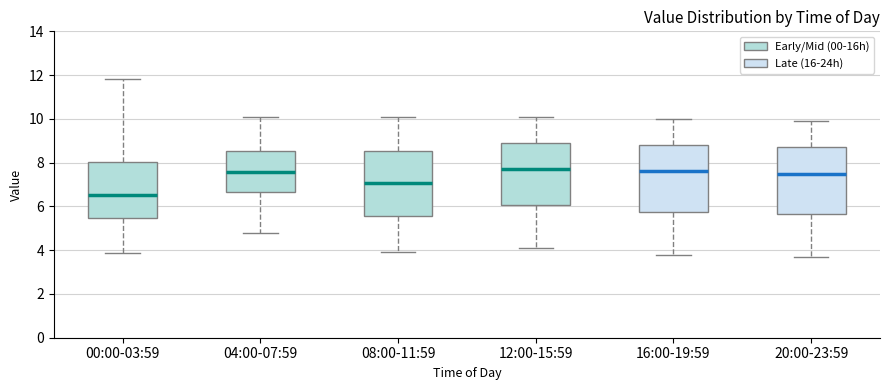

Reading left to right, read every box against the y-axis: the position of its median line, the range the box covers, and the ends of its whiskers. The values are not printed on the chart, so give them approximately, as read against the axis.

00:00-03:59: median 6.6, box 5.4 to 8.0, whiskers 3.8 to 11.8
04:00-07:59: median 7.6, box 6.6 to 8.6, whiskers 4.8 to 10.2
08:00-11:59: median 7.0, box 5.6 to 8.6, whiskers 4.0 to 10.2
12:00-15:59: median 7.8, box 6.0 to 9.0, whiskers 4.2 to 10.2
16:00-19:59: median 7.6, box 5.8 to 8.8, whiskers 3.8 to 10.0
20:00-23:59: median 7.6, box 5.6 to 8.8, whiskers 3.8 to 10.0